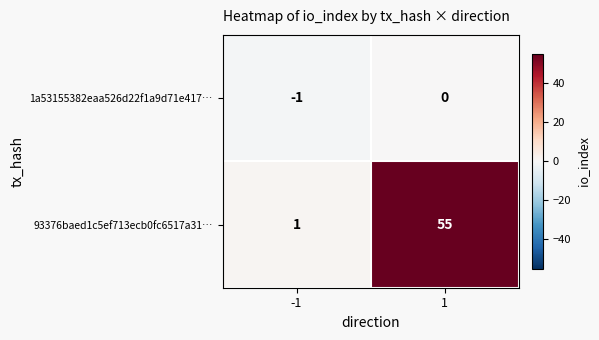

List the labels in order of 1a53155382eaa526d22f1a9d71e417… value, smallest first.

-1, 1